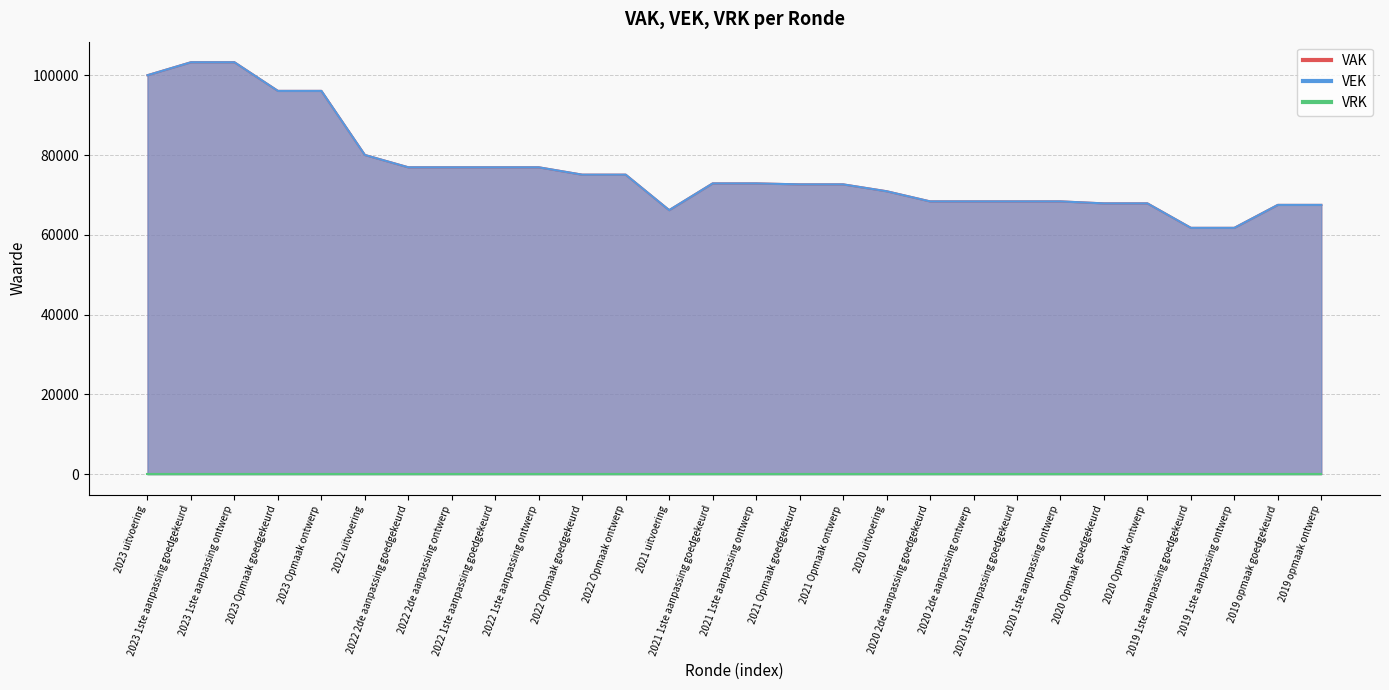

What is the greatest value displayed?

103315